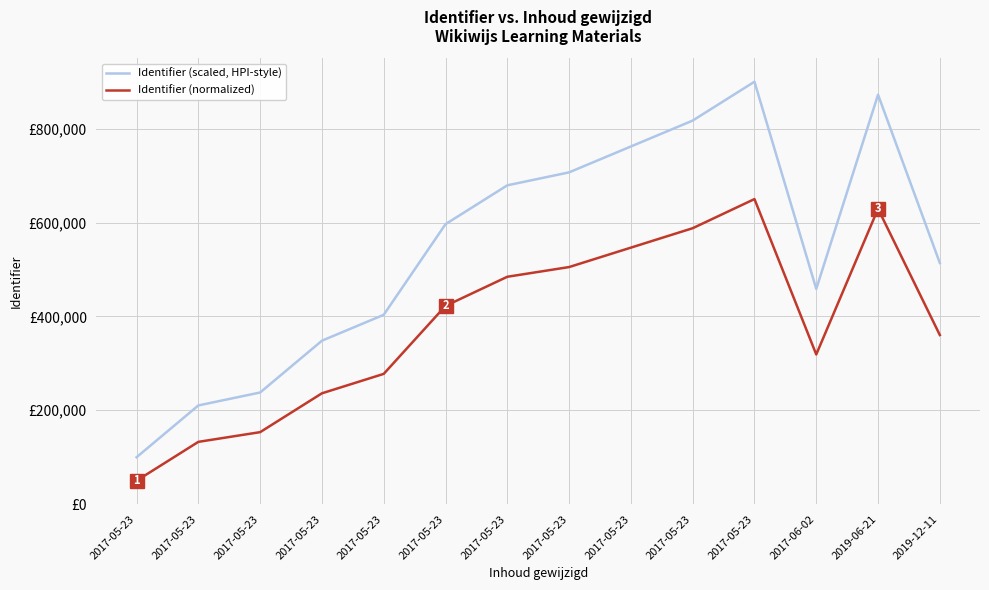

Does the chart display data point markers on the line(s)?

No